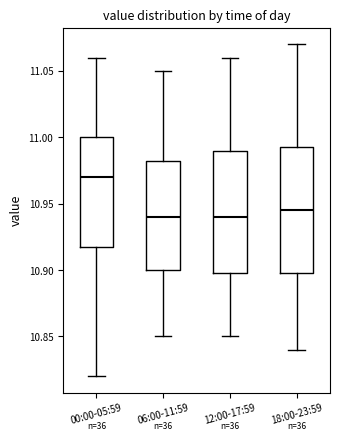

Where does the lower whisker of the box for 06:00-11:59 end on the y-axis? The values are not printed on the chart, so give them approximately, as read against the axis.

10.850